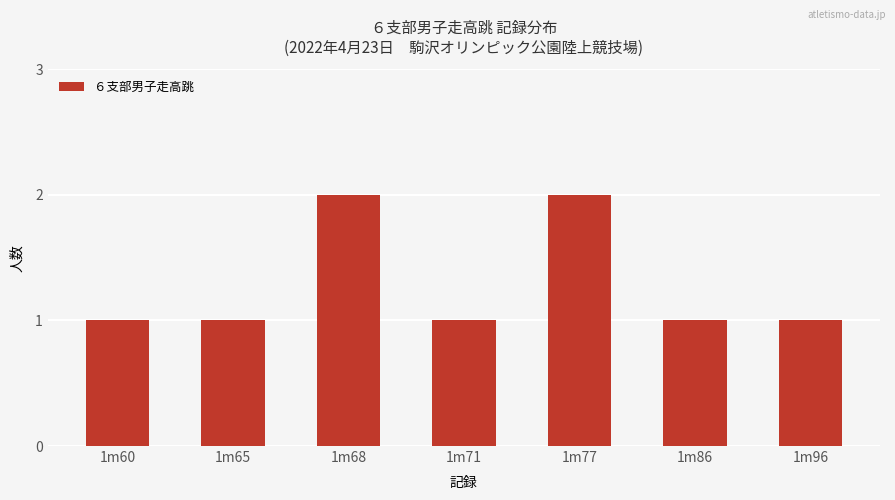

What is the difference between the values at 1m77 and 1m60?

1